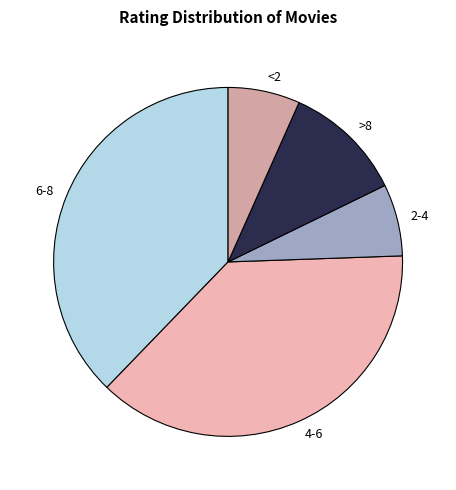

True or false: 2-4 accounts for 1% of the total.

False